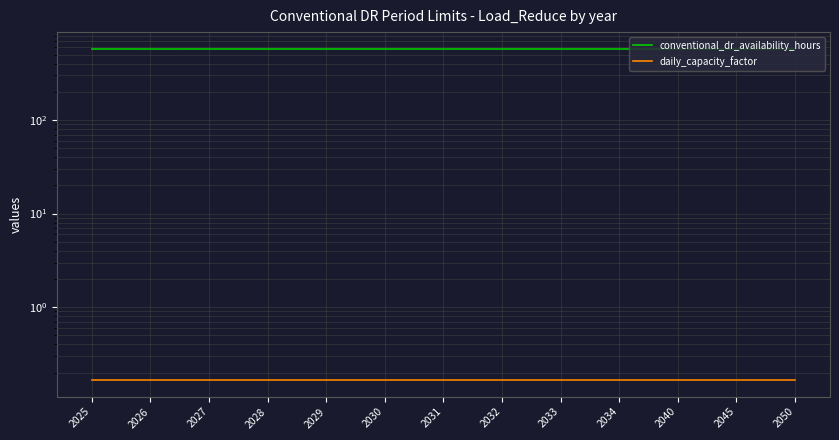

List the series in order of their peak value, highest first.

conventional_dr_availability_hours, daily_capacity_factor